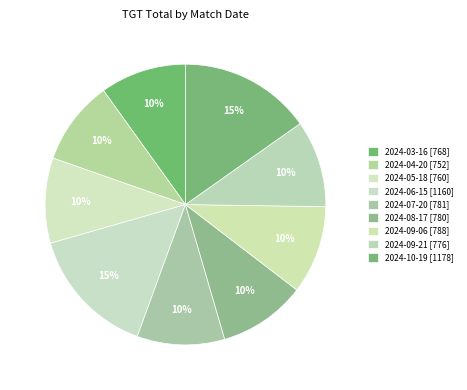

How many segments does this pie chart have?

9